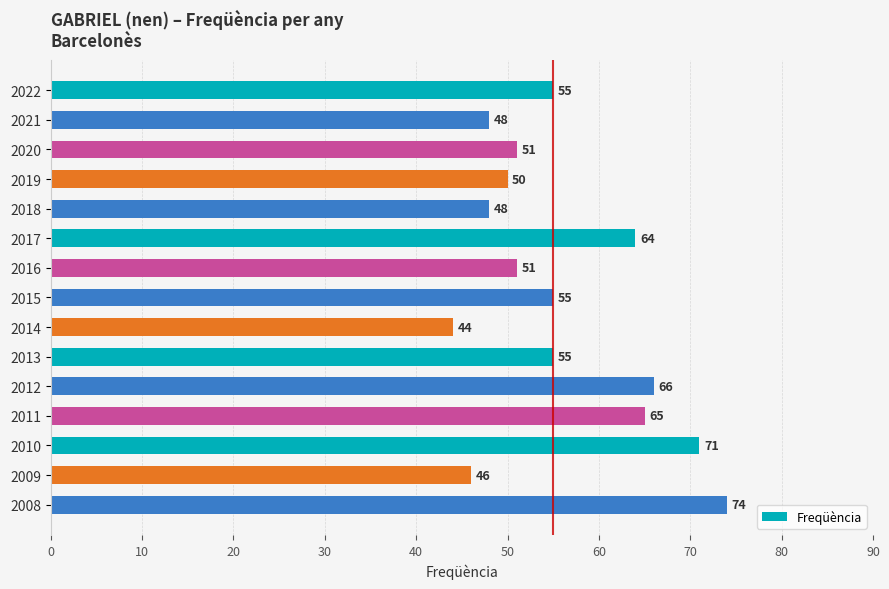

Read the value at 2019.

50